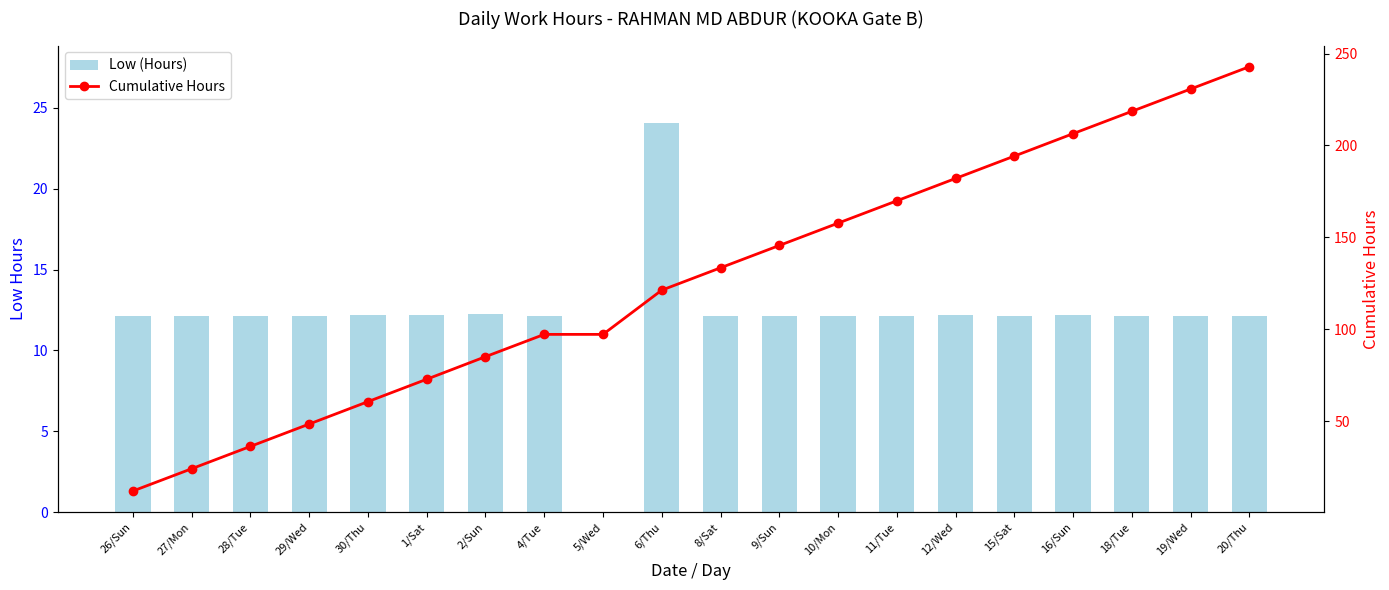

Is it true that Cumulative Hours equals 217.2 at 6/Thu?

False